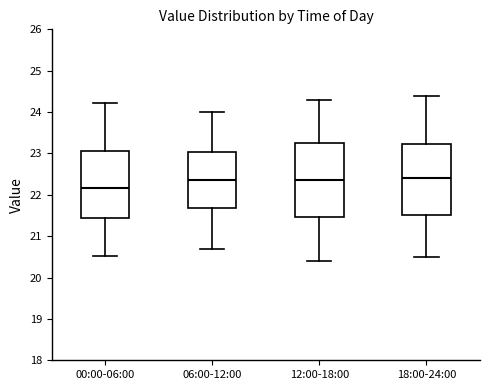

Reading left to right, read every box against the y-axis: the position of its median line, the range the box covers, and the ends of its whiskers. The values are not printed on the chart, so give them approximately, as read against the axis.

00:00-06:00: median 22.2, box 21.5 to 23.1, whiskers 20.5 to 24.2
06:00-12:00: median 22.4, box 21.7 to 23.0, whiskers 20.7 to 24.0
12:00-18:00: median 22.4, box 21.5 to 23.3, whiskers 20.4 to 24.3
18:00-24:00: median 22.4, box 21.5 to 23.2, whiskers 20.5 to 24.4